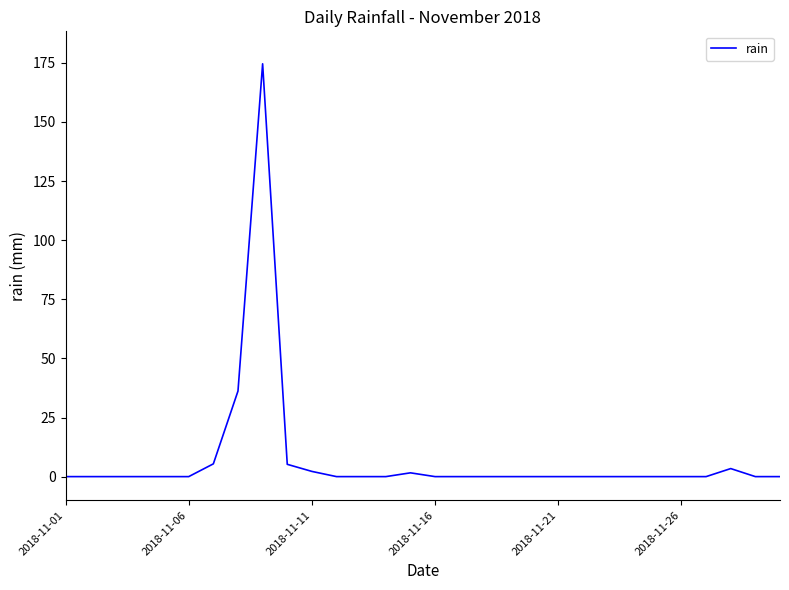

How many distinct data groups are displayed?

1